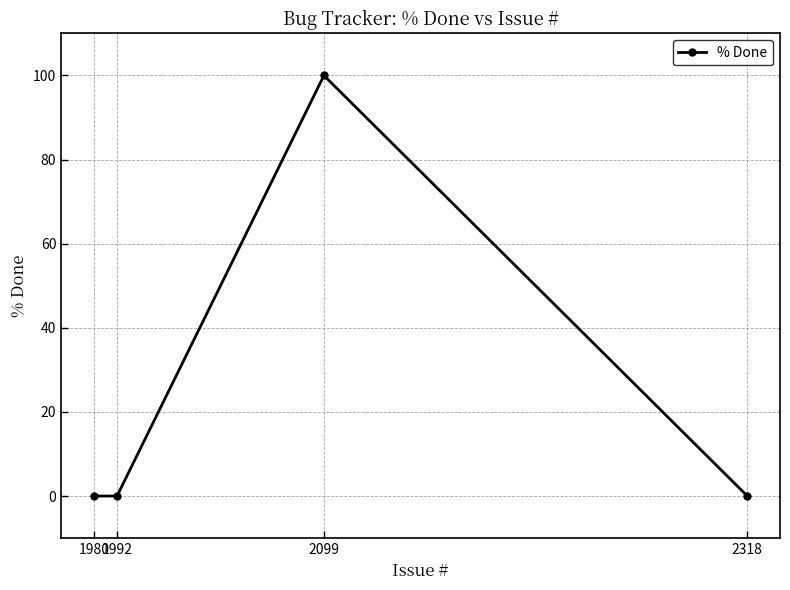

How many data points does each series have?

4